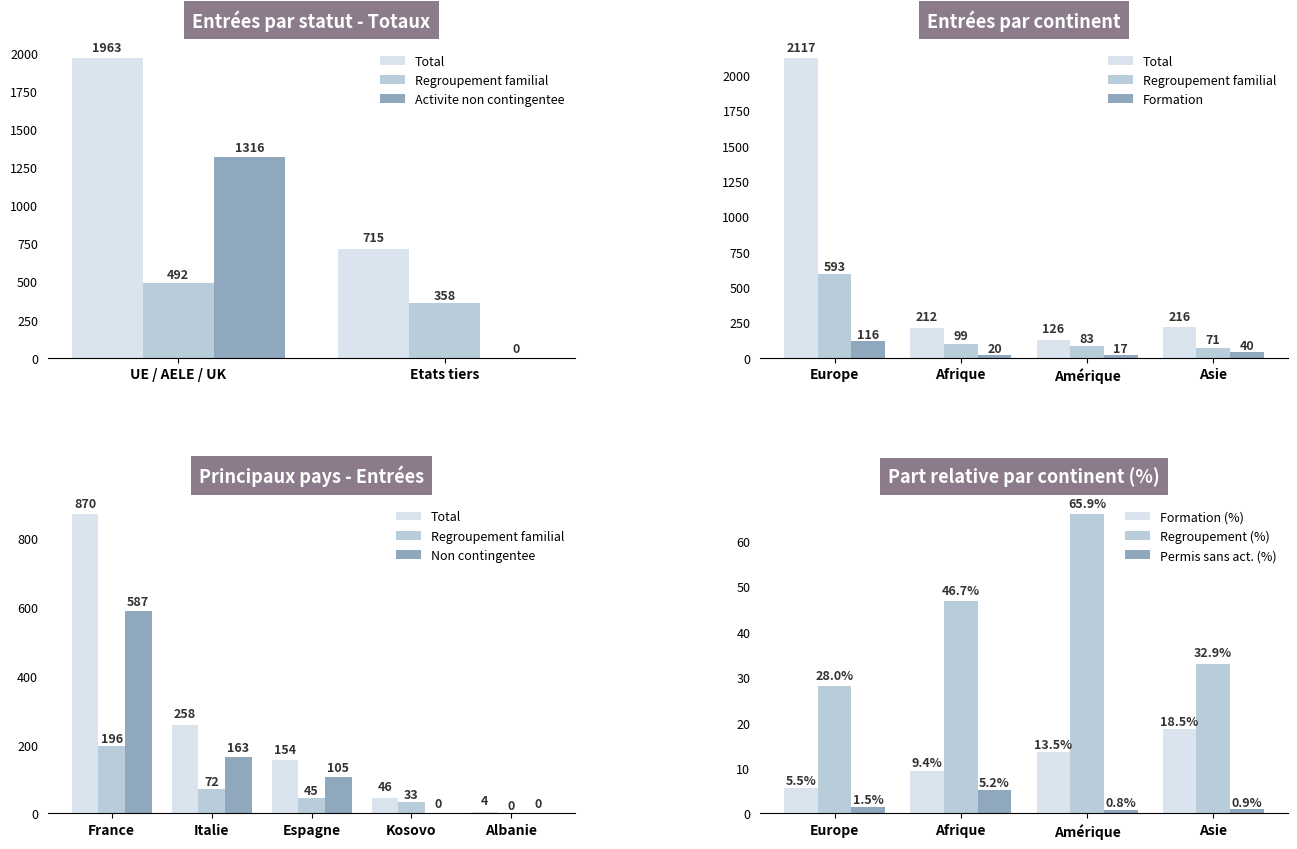

Which series changed the most between Afrique and Amérique?

Total